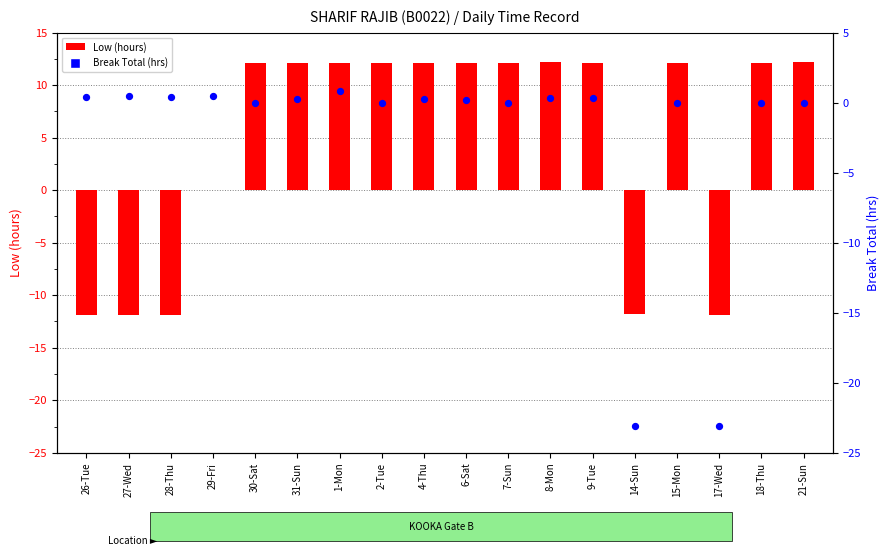

Which series contains the lowest Y value?

Break Total (hrs)